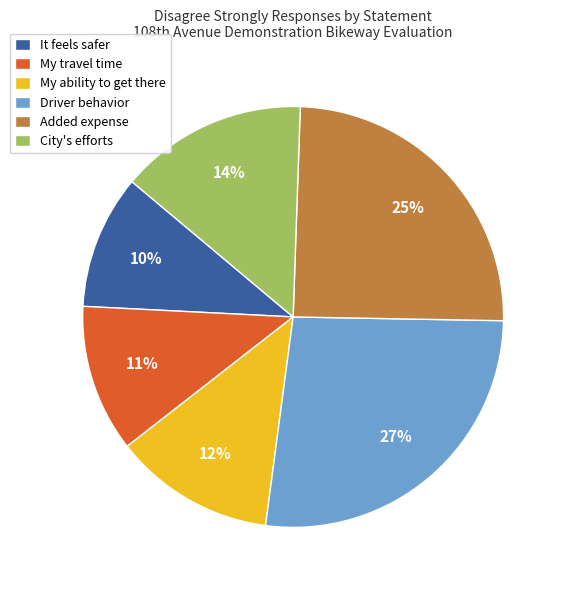

Does any single category account for the majority?

No